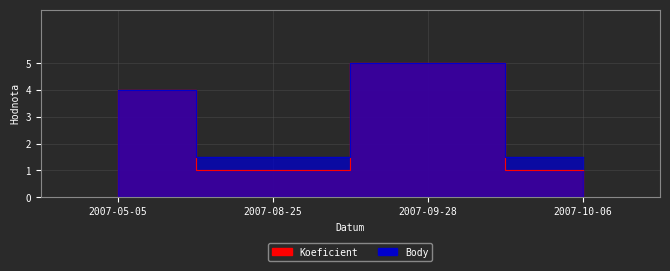

Is it true that Koeficient equals 1.0 at 2007-08-25?

True